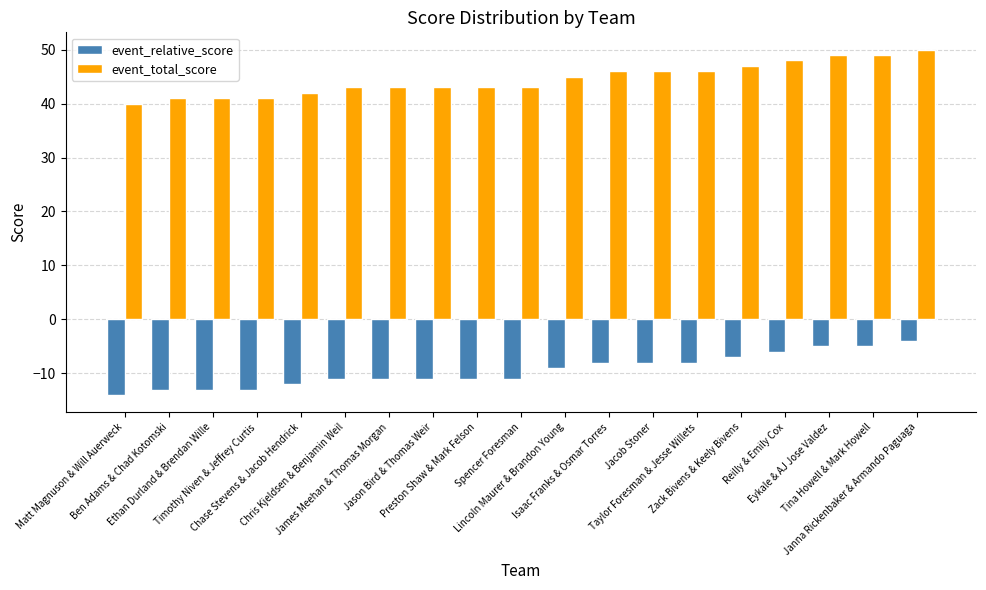

Which series has the largest total across all categories?

event_total_score